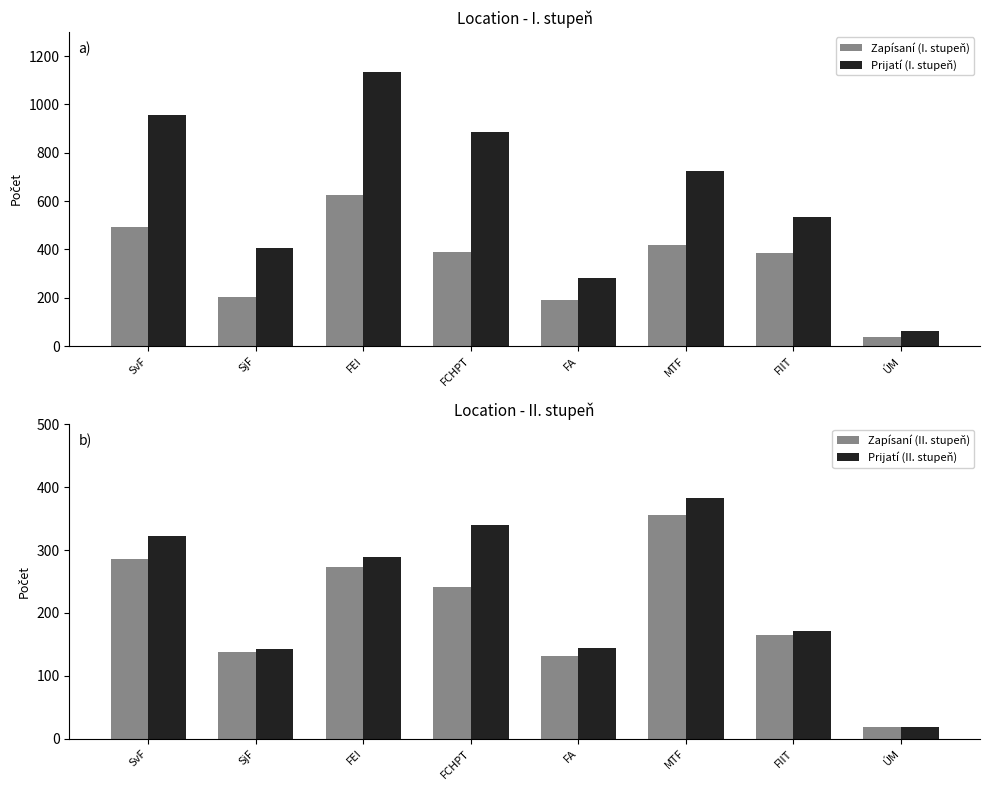

What is the difference between the Prijatí (II. stupeň) values at SjF and FCHPT?

197